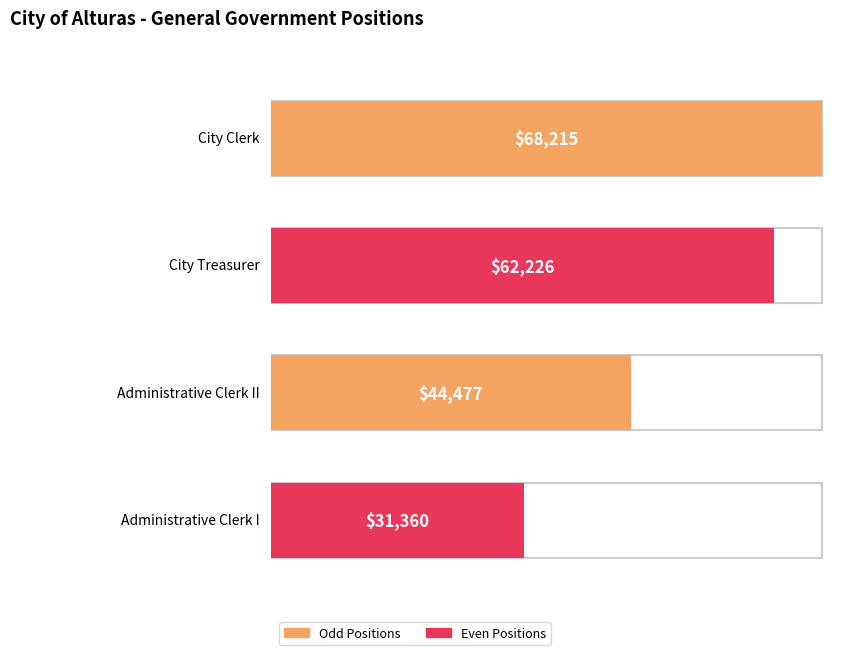

Does the chart contain any negative values?

No